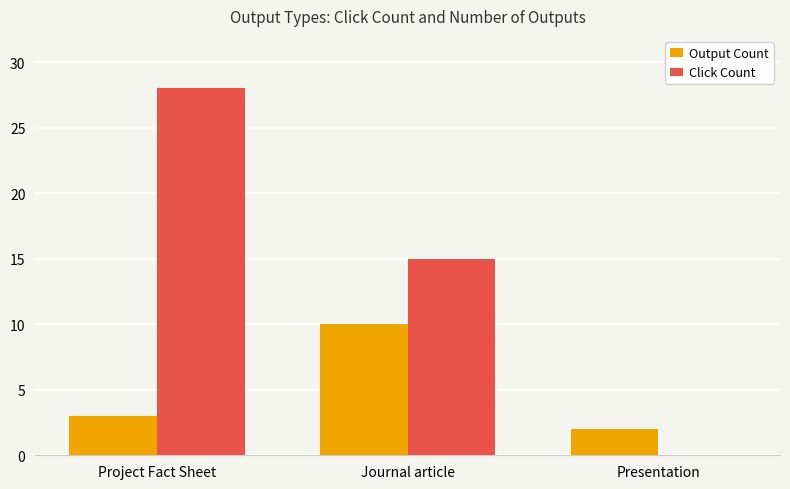

What is the total value across all series at Journal article?

25